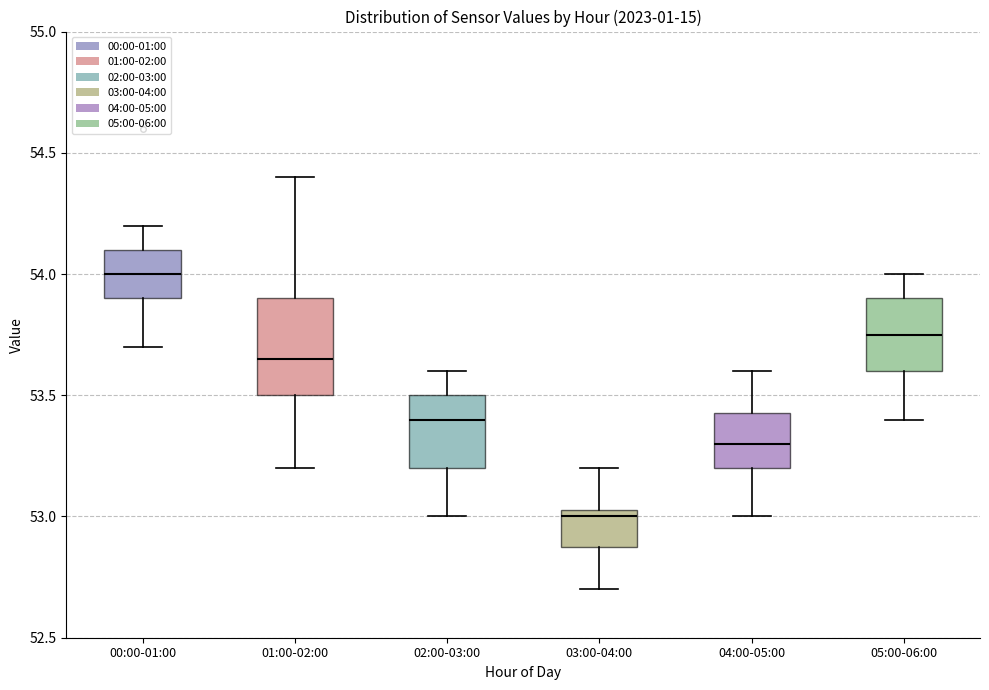

Reading left to right, read every box against the y-axis: the position of its median line, the range the box covers, and the ends of its whiskers. The values are not printed on the chart, so give them approximately, as read against the axis.

00:00-01:00: median 54.00, box 53.90 to 54.10, whiskers 53.70 to 54.20
01:00-02:00: median 53.65, box 53.50 to 53.90, whiskers 53.20 to 54.40
02:00-03:00: median 53.40, box 53.20 to 53.50, whiskers 53.00 to 53.60
03:00-04:00: median 53.00, box 52.90 to 53.05, whiskers 52.70 to 53.20
04:00-05:00: median 53.30, box 53.20 to 53.45, whiskers 53.00 to 53.60
05:00-06:00: median 53.75, box 53.60 to 53.90, whiskers 53.40 to 54.00